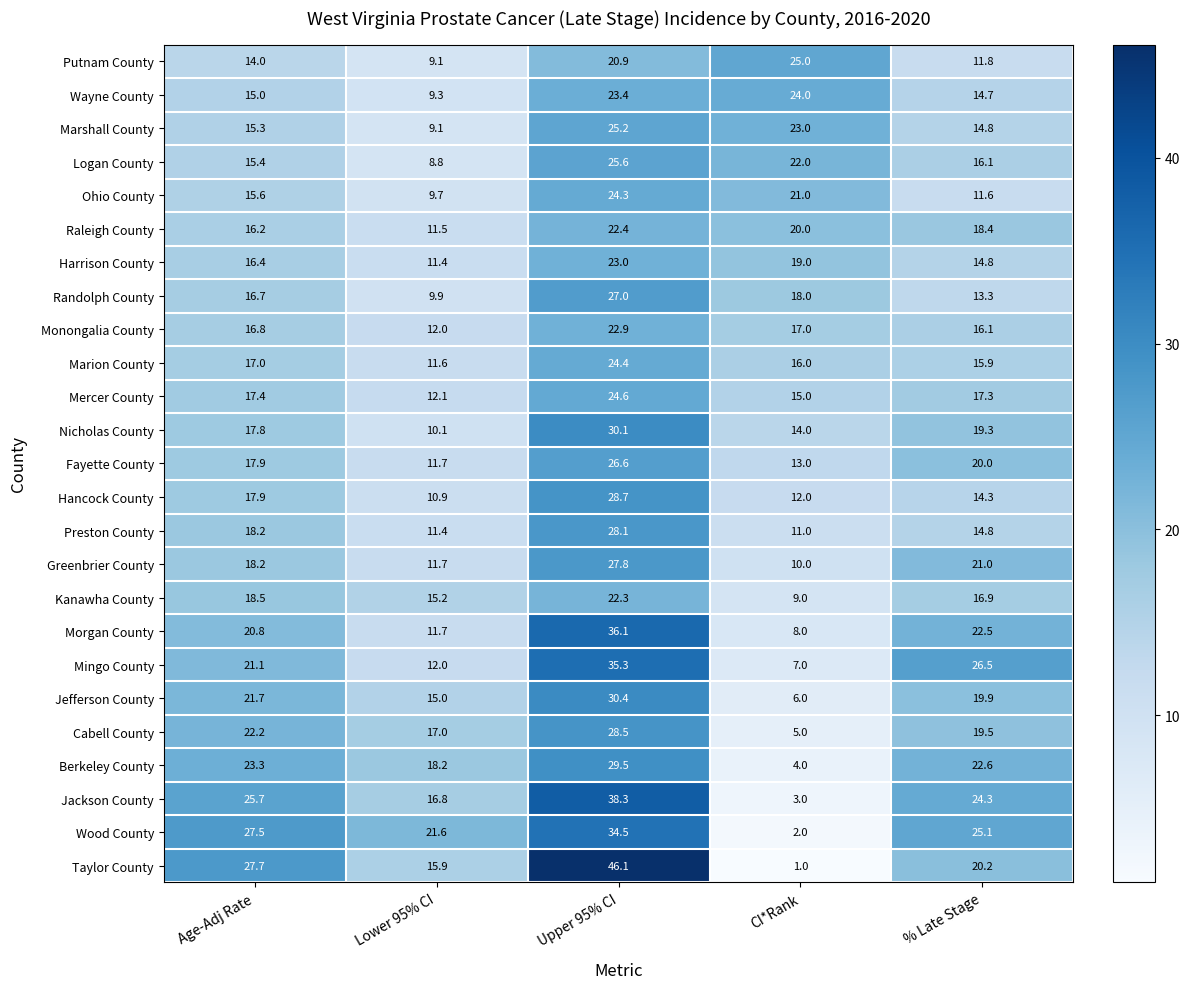

Rank the series by their maximum value, from lowest to highest.

Kanawha County, Raleigh County, Monongalia County, Harrison County, Wayne County, Ohio County, Marion County, Mercer County, Putnam County, Marshall County, Logan County, Fayette County, Randolph County, Greenbrier County, Preston County, Cabell County, Hancock County, Berkeley County, Nicholas County, Jefferson County, Wood County, Mingo County, Morgan County, Jackson County, Taylor County